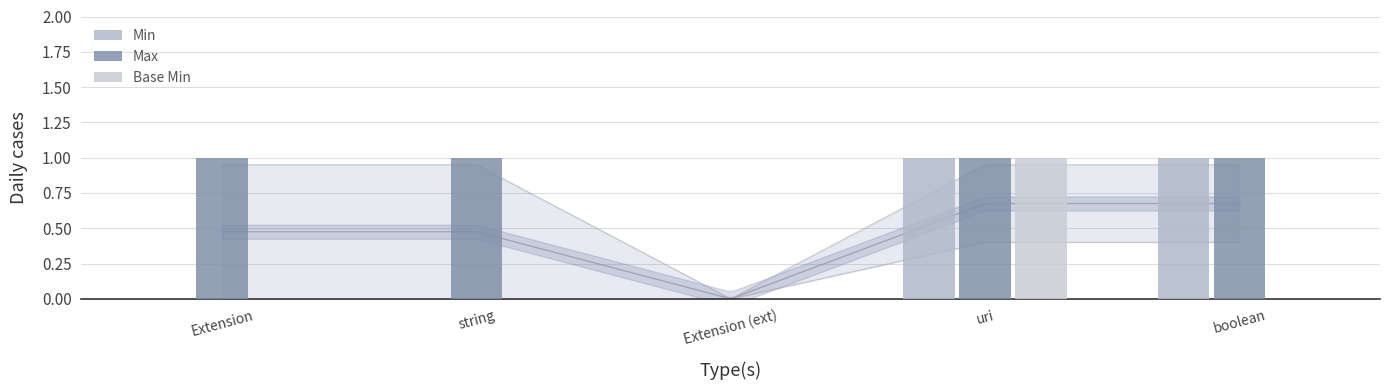

How many series are shown in this chart?

3